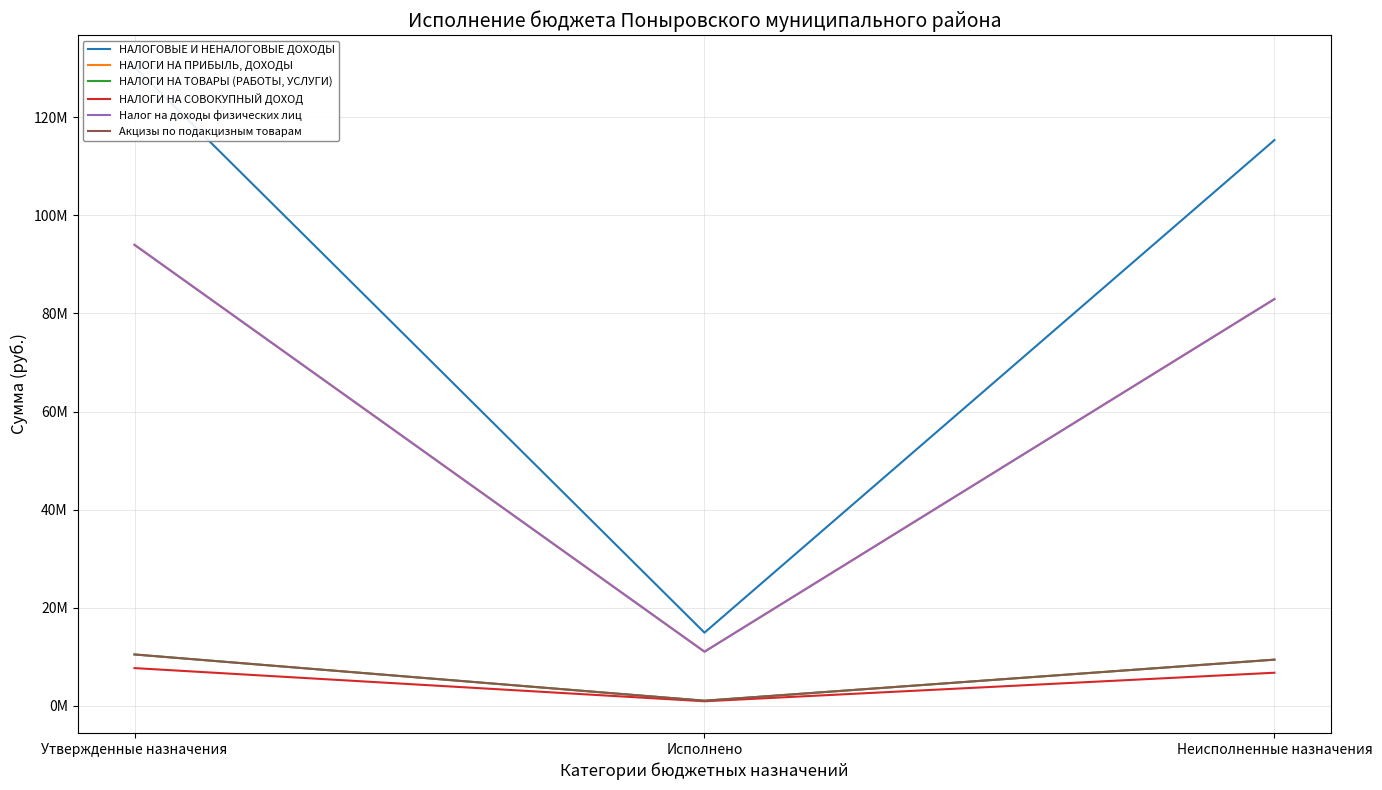

List the series in order of their peak value, highest first.

НАЛОГОВЫЕ И НЕНАЛОГОВЫЕ ДОХОДЫ, НАЛОГИ НА ПРИБЫЛЬ, ДОХОДЫ, Налог на доходы физических лиц, НАЛОГИ НА ТОВАРЫ (РАБОТЫ, УСЛУГИ), Акцизы по подакцизным товарам, НАЛОГИ НА СОВОКУПНЫЙ ДОХОД